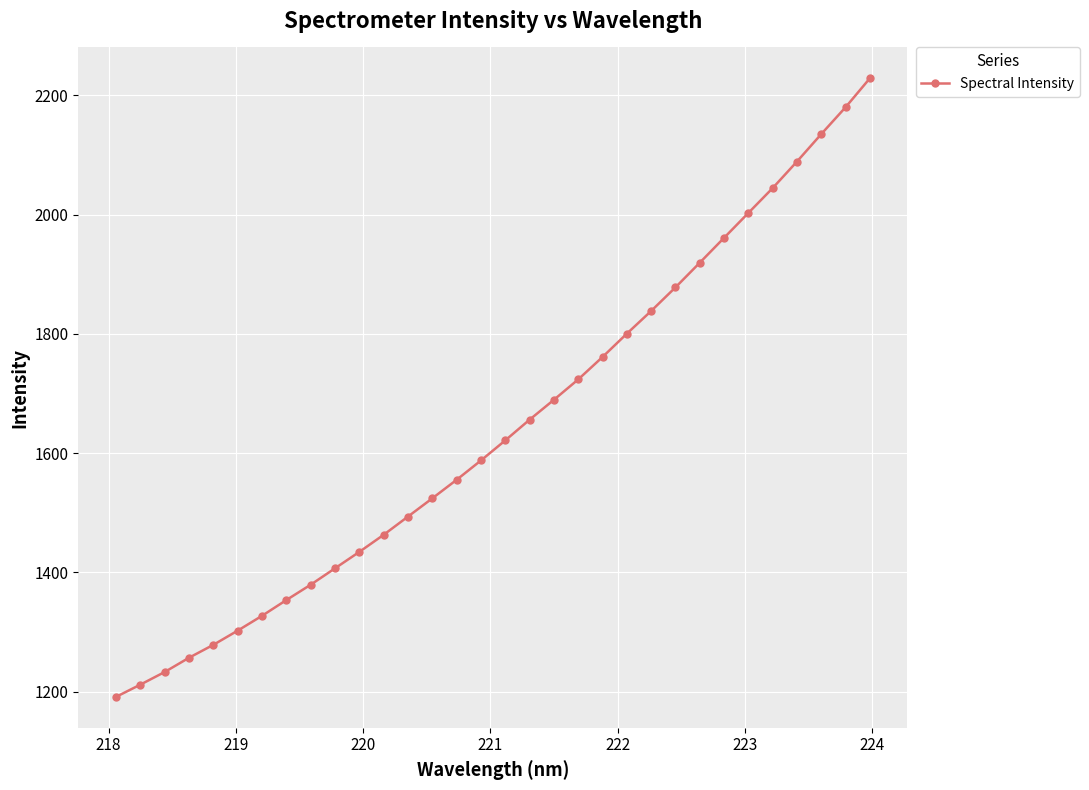

What is the value of the 32nd point from the left?

2228.3